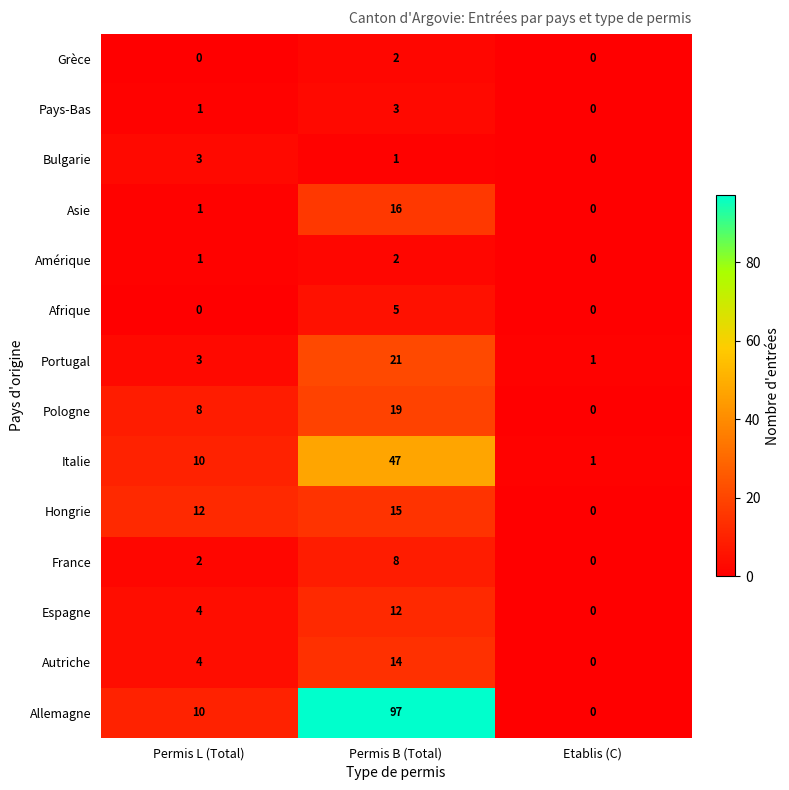

Count the Amérique values in the range 0 to 2.

3